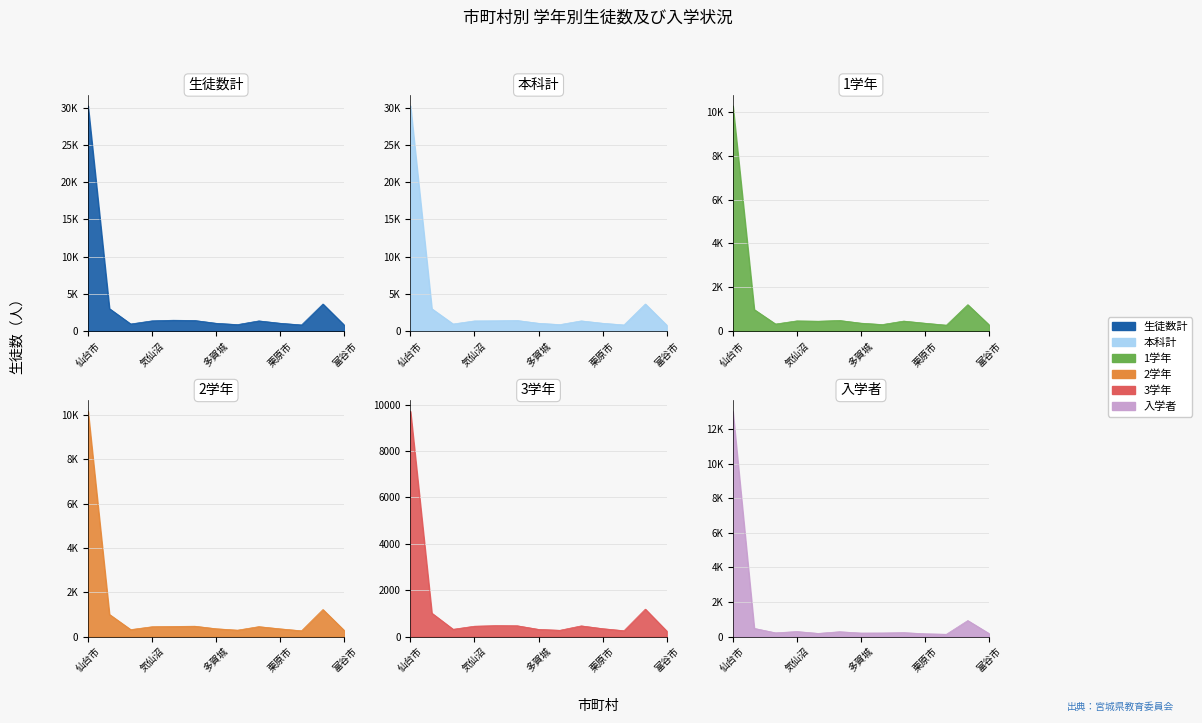

What value does the 生徒数計 series have at 登米市?

1362